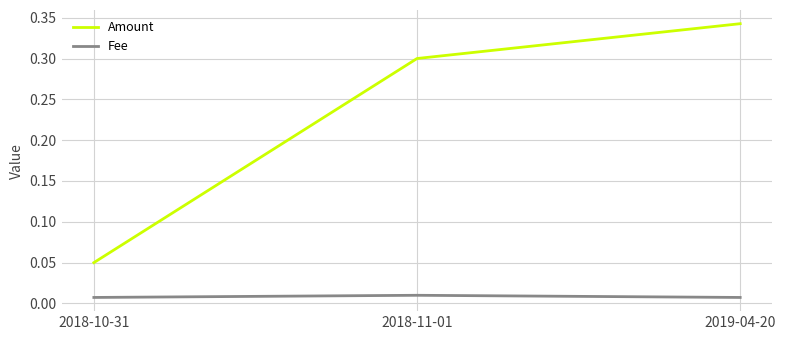

At which label does Amount reach its peak?

2019-04-20